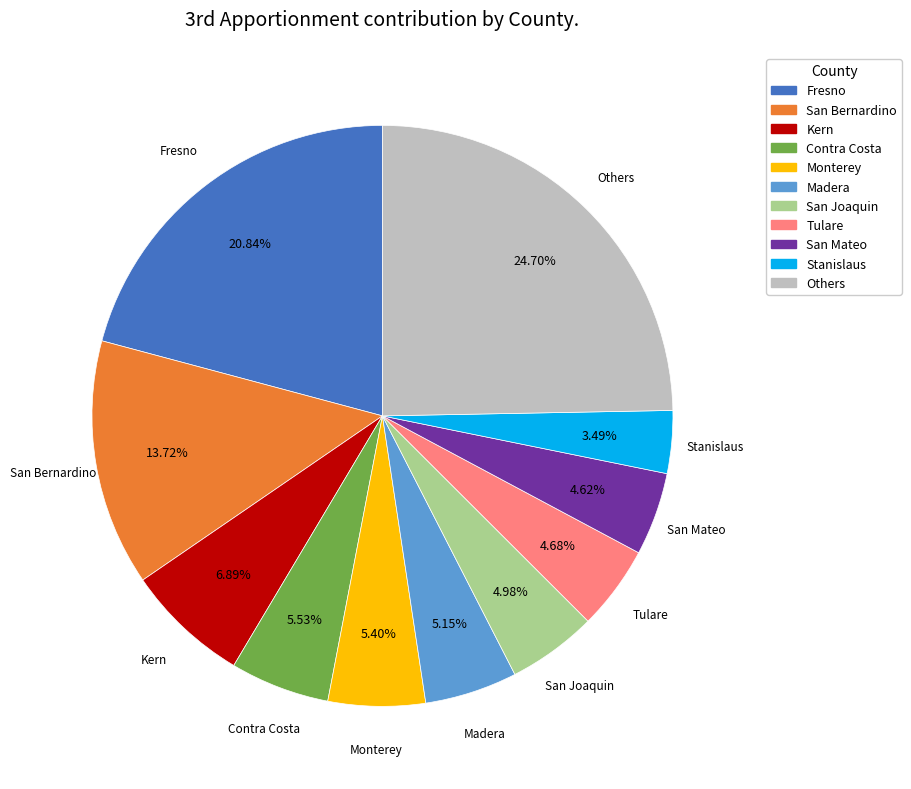

Is there any slice that represents more than half of the pie?

No